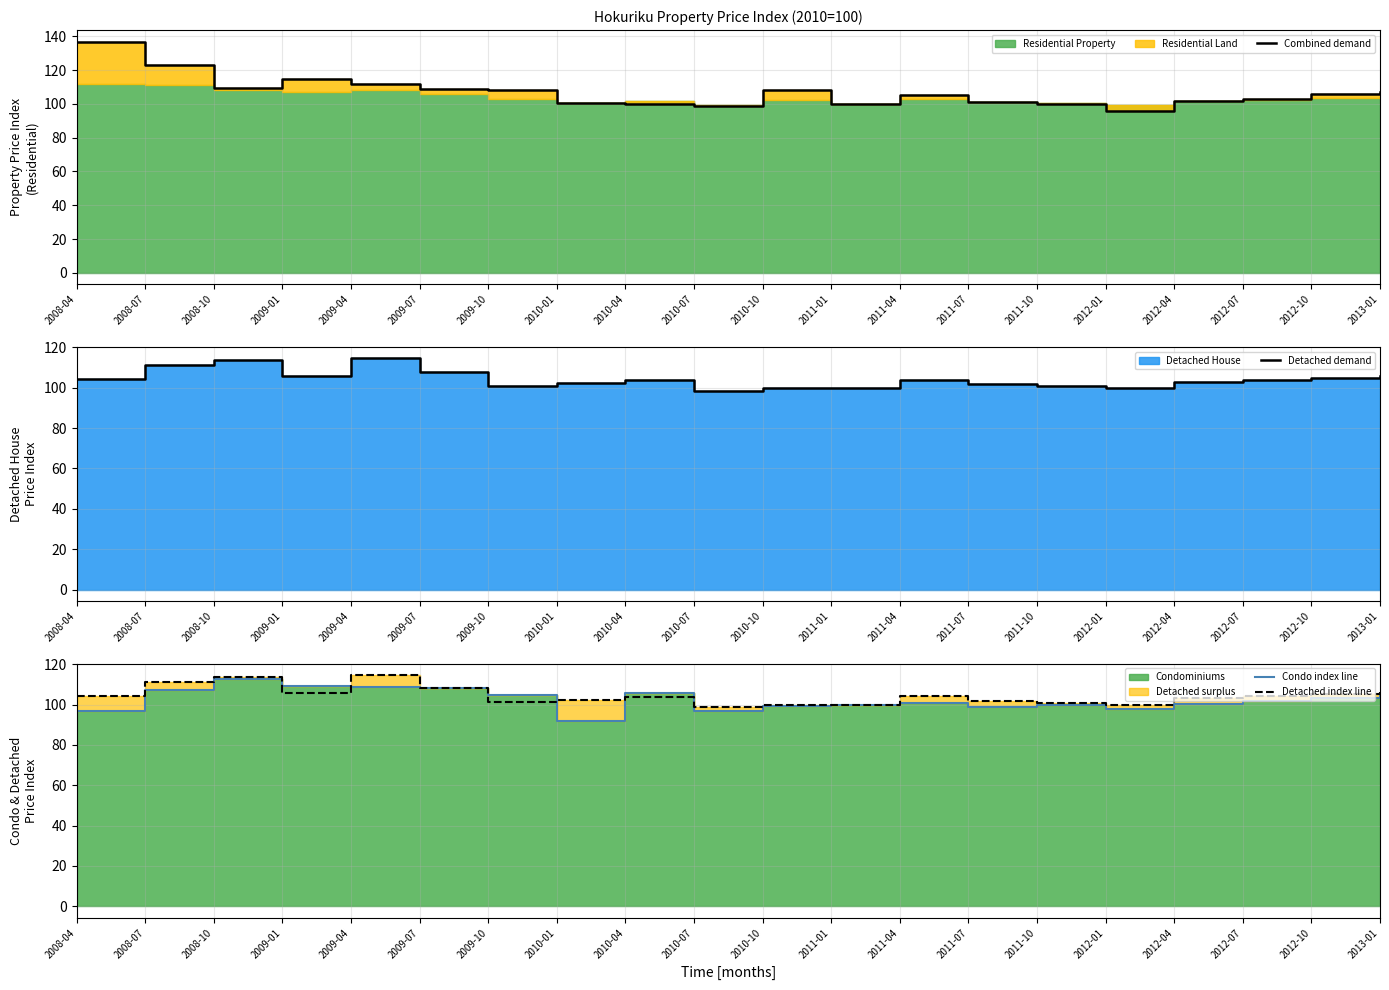

What is the label of the 12th point from the right?

2010-04